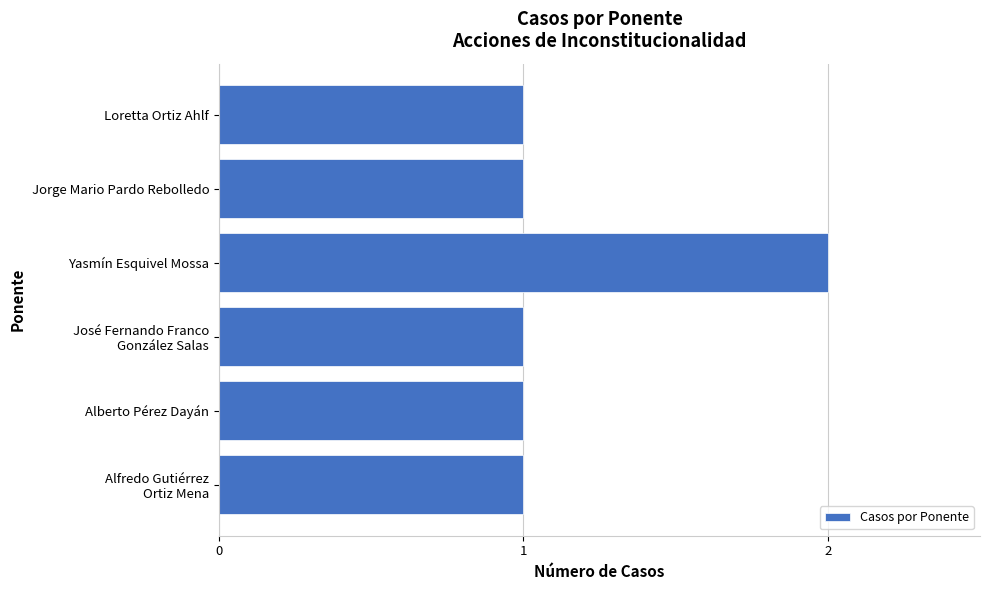

What position from the bottom is Yasmín Esquivel Mossa?

4